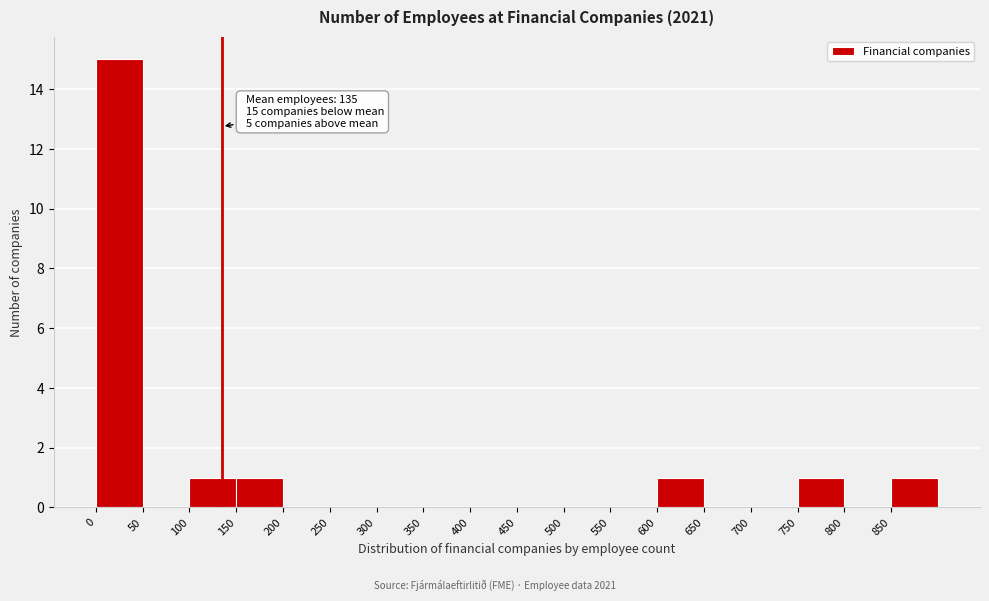

Over which range of the x-axis is the bar tallest?

0 to 50